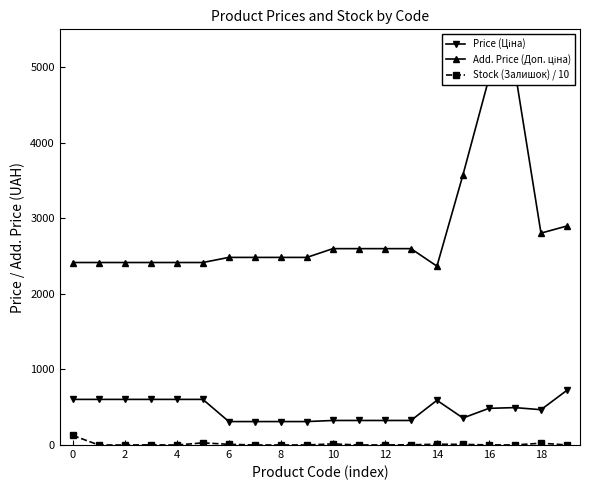

True or false: Add. Price (Доп. ціна) has more than 2 points higher than both neighbors.

False